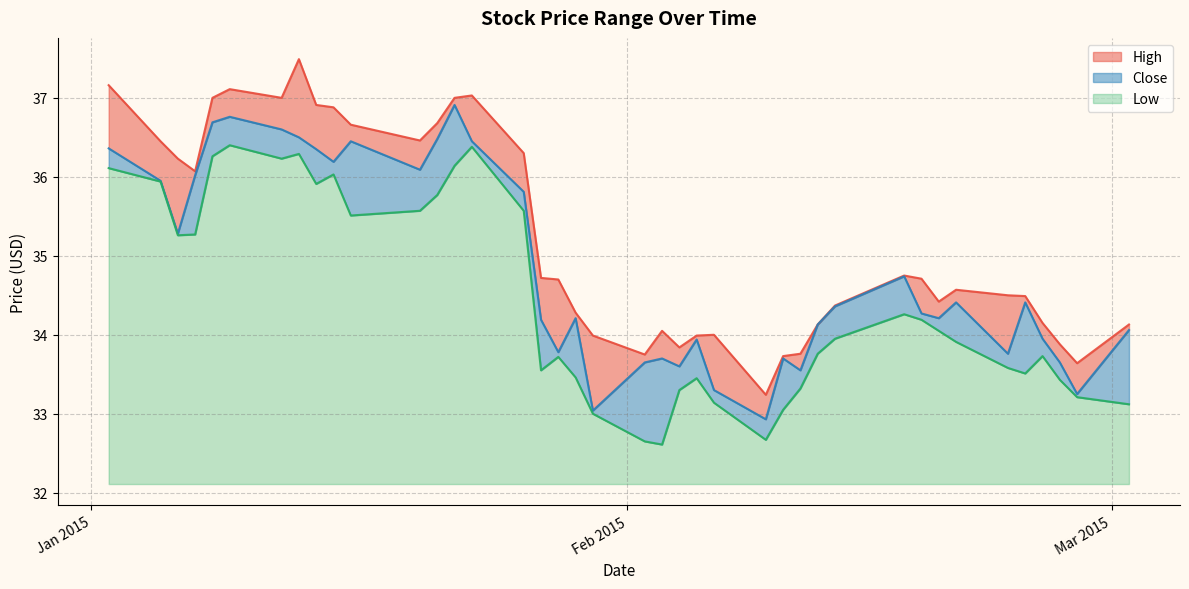

What is the value of the Close point at the 8th from the left?

36.5